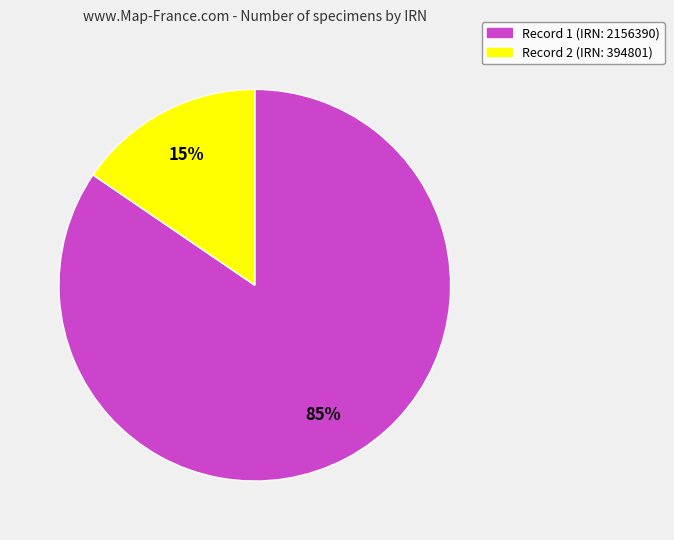

Is there a majority slice in this chart?

Yes